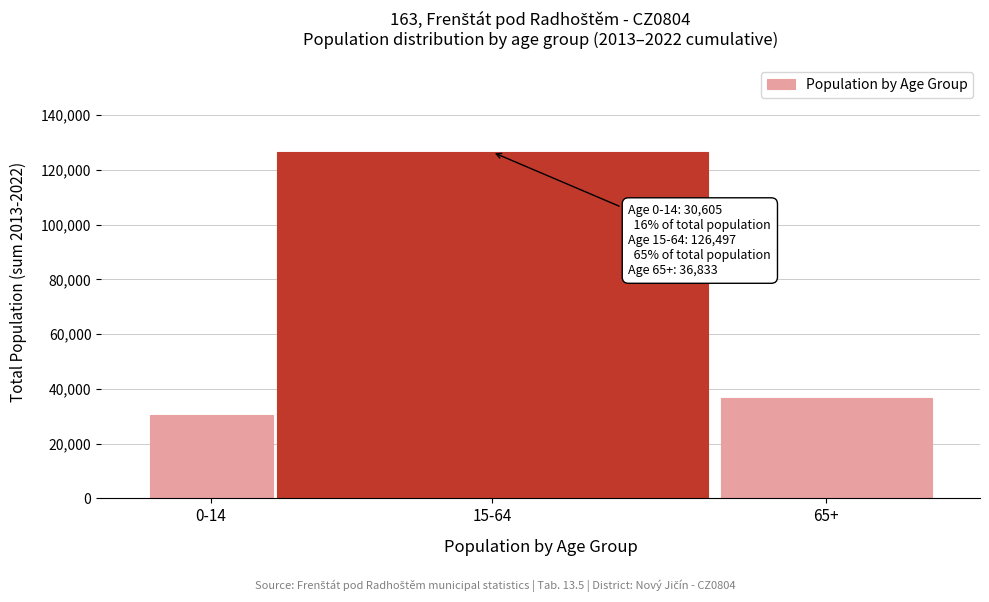

Reading left to right, list all the values displayed in this chart.

30605	126497	36833